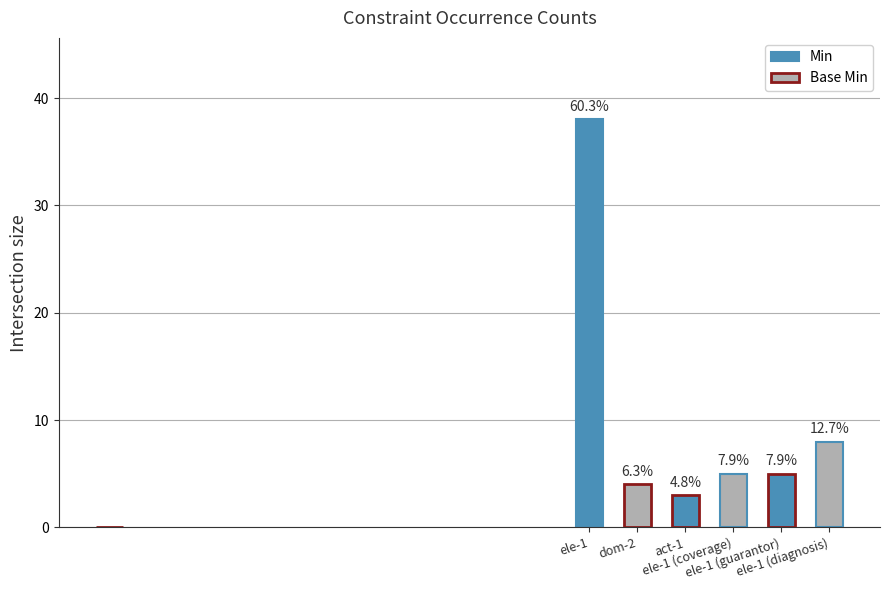

At which label does the data first exceed 5?

ele-1